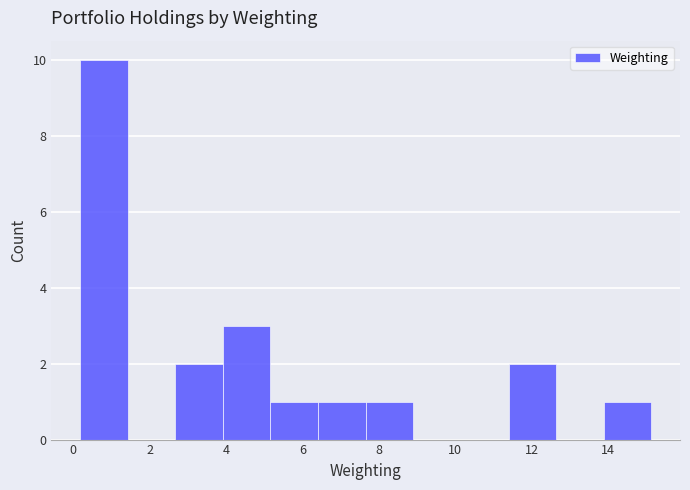

What is the height of the bar covering 0.2 to 1.4 on the x-axis? Neither the bar edges nor the heights are printed on the chart, so give them approximately, as read against the axes.

10